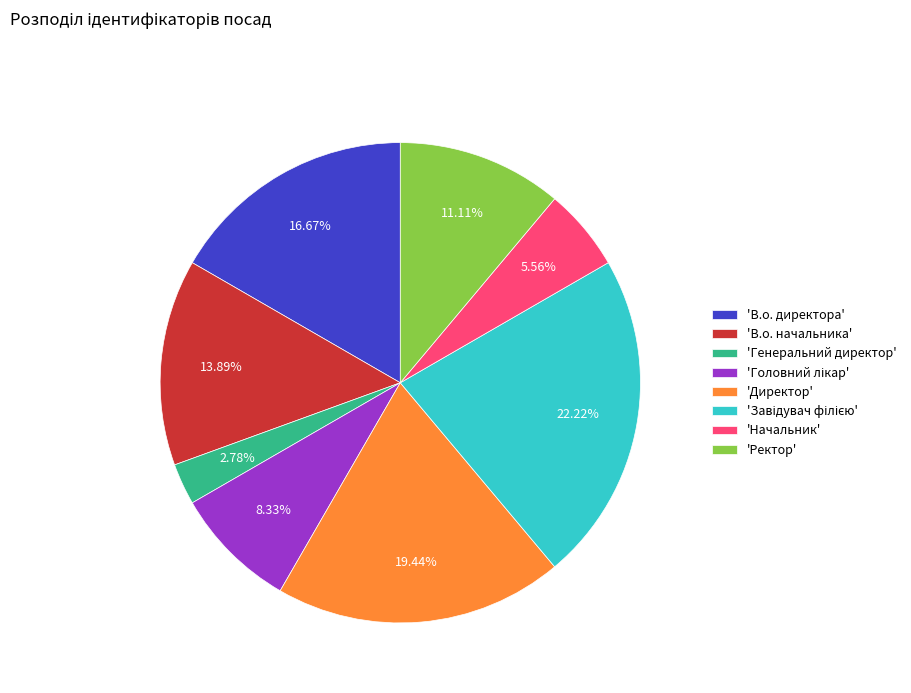

What is the smallest slice in the pie chart?

'Генеральний директор'